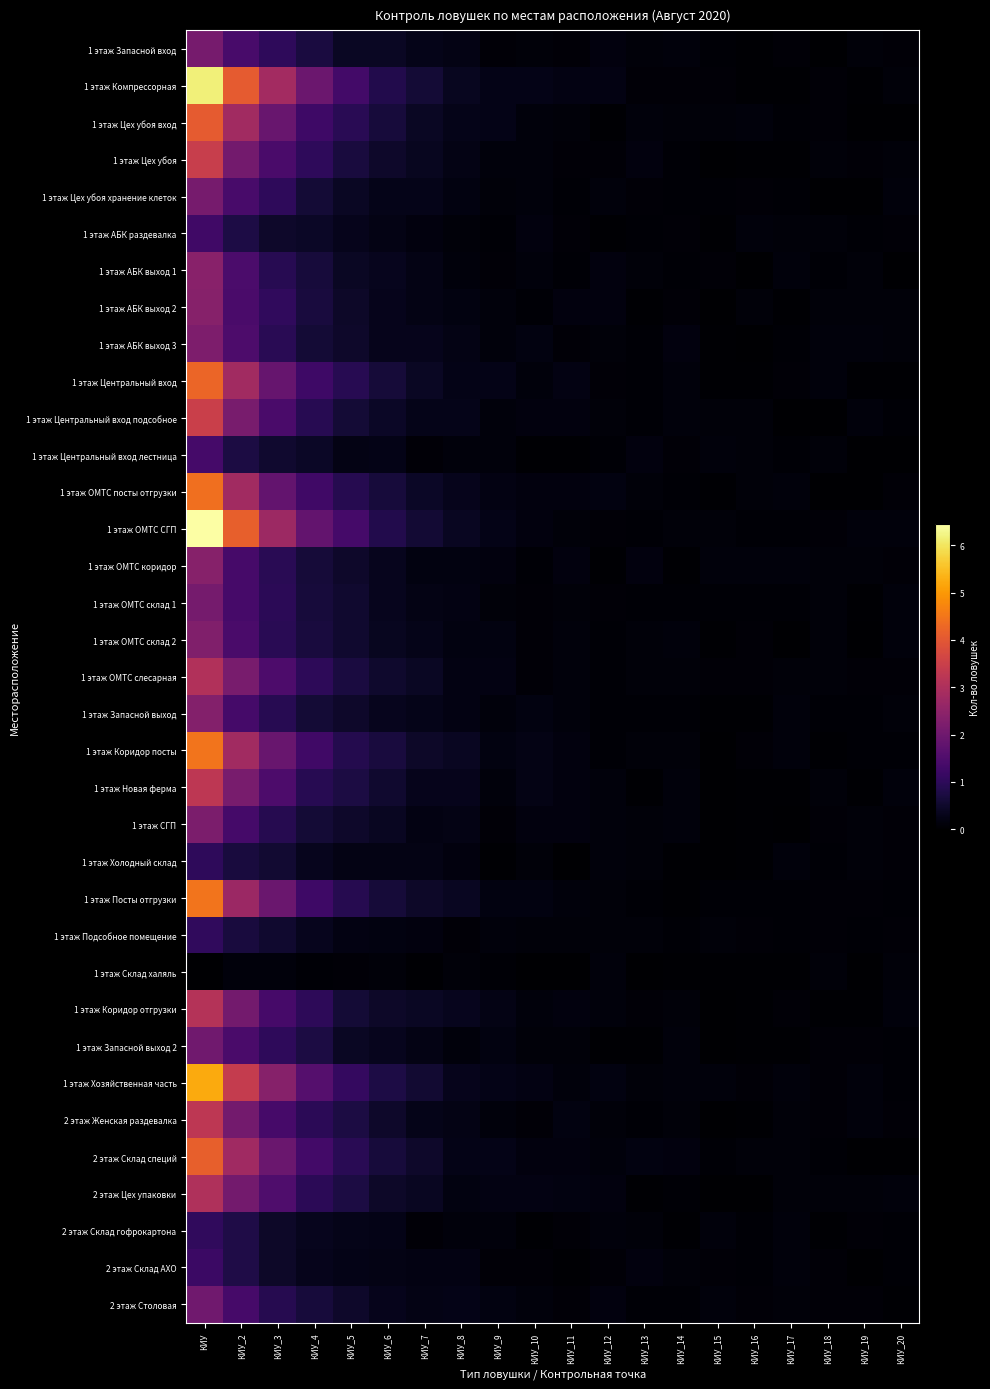

Reading right to left, transcribe all the data shown in this chart.

1 этаж Запасной вход: КИУ_20=0.1	КИУ_19=0.1	КИУ_18=0.0	КИУ_17=0.1	КИУ_16=0.0	КИУ_15=0.1	КИУ_14=0.1	КИУ_13=0.1	КИУ_12=0.2	КИУ_11=0.1	КИУ_10=0.1	КИУ_9=0.1	КИУ_8=0.2	КИУ_7=0.3	КИУ_6=0.4	КИУ_5=0.4	КИУ_4=0.7	КИУ_3=1.0	КИУ_2=1.4	КИУ=2.1
1 этаж Компрессорная: КИУ_20=0.1	КИУ_19=0.0	КИУ_18=0.1	КИУ_17=0.0	КИУ_16=0.0	КИУ_15=0.1	КИУ_14=0.1	КИУ_13=0.1	КИУ_12=0.2	КИУ_11=0.2	КИУ_10=0.3	КИУ_9=0.3	КИУ_8=0.4	КИУ_7=0.6	КИУ_6=0.8	КИУ_5=1.3	КИУ_4=1.9	КИУ_3=2.8	КИУ_2=4.1	КИУ=6.2
1 этаж Цех убоя вход: КИУ_20=0.0	КИУ_19=0.0	КИУ_18=0.1	КИУ_17=0.1	КИУ_16=0.1	КИУ_15=0.1	КИУ_14=0.1	КИУ_13=0.2	КИУ_12=0.1	КИУ_11=0.1	КИУ_10=0.1	КИУ_9=0.3	КИУ_8=0.3	КИУ_7=0.4	КИУ_6=0.7	КИУ_5=0.9	КИУ_4=1.3	КИУ_3=1.9	КИУ_2=2.8	КИУ=4.1
1 этаж Цех убоя: КИУ_20=0.1	КИУ_19=0.1	КИУ_18=0.1	КИУ_17=0.0	КИУ_16=0.0	КИУ_15=0.0	КИУ_14=0.1	КИУ_13=0.2	КИУ_12=0.1	КИУ_11=0.1	КИУ_10=0.1	КИУ_9=0.1	КИУ_8=0.2	КИУ_7=0.4	КИУ_6=0.5	КИУ_5=0.7	КИУ_4=1.0	КИУ_3=1.4	КИУ_2=2.1	КИУ=3.4
1 этаж Цех убоя хранение клеток: КИУ_20=0.1	КИУ_19=0.0	КИУ_18=0.0	КИУ_17=0.1	КИУ_16=0.1	КИУ_15=0.1	КИУ_14=0.1	КИУ_13=0.1	КИУ_12=0.1	КИУ_11=0.1	КИУ_10=0.1	КИУ_9=0.1	КИУ_8=0.2	КИУ_7=0.3	КИУ_6=0.3	КИУ_5=0.4	КИУ_4=0.6	КИУ_3=1.0	КИУ_2=1.4	КИУ=2.1
1 этаж АБК раздевалка: КИУ_20=0.1	КИУ_19=0.1	КИУ_18=0.1	КИУ_17=0.1	КИУ_16=0.1	КИУ_15=0.0	КИУ_14=0.1	КИУ_13=0.1	КИУ_12=0.0	КИУ_11=0.1	КИУ_10=0.2	КИУ_9=0.1	КИУ_8=0.1	КИУ_7=0.2	КИУ_6=0.2	КИУ_5=0.3	КИУ_4=0.4	КИУ_3=0.5	КИУ_2=0.8	КИУ=1.3
1 этаж АБК выход 1: КИУ_20=0.0	КИУ_19=0.1	КИУ_18=0.1	КИУ_17=0.1	КИУ_16=0.0	КИУ_15=0.1	КИУ_14=0.1	КИУ_13=0.1	КИУ_12=0.2	КИУ_11=0.1	КИУ_10=0.1	КИУ_9=0.1	КИУ_8=0.1	КИУ_7=0.2	КИУ_6=0.3	КИУ_5=0.4	КИУ_4=0.7	КИУ_3=0.9	КИУ_2=1.4	КИУ=2.4
1 этаж АБК выход 2: КИУ_20=0.1	КИУ_19=0.1	КИУ_18=0.1	КИУ_17=0.0	КИУ_16=0.1	КИУ_15=0.0	КИУ_14=0.1	КИУ_13=0.0	КИУ_12=0.2	КИУ_11=0.2	КИУ_10=0.1	КИУ_9=0.1	КИУ_8=0.2	КИУ_7=0.2	КИУ_6=0.3	КИУ_5=0.5	КИУ_4=0.7	КИУ_3=1.0	КИУ_2=1.4	КИУ=2.4
1 этаж АБК выход 3: КИУ_20=0.1	КИУ_19=0.1	КИУ_18=0.2	КИУ_17=0.1	КИУ_16=0.0	КИУ_15=0.0	КИУ_14=0.2	КИУ_13=0.1	КИУ_12=0.1	КИУ_11=0.1	КИУ_10=0.2	КИУ_9=0.1	КИУ_8=0.2	КИУ_7=0.3	КИУ_6=0.3	КИУ_5=0.5	КИУ_4=0.6	КИУ_3=0.9	КИУ_2=1.5	КИУ=2.2
1 этаж Центральный вход: КИУ_20=0.0	КИУ_19=0.0	КИУ_18=0.1	КИУ_17=0.1	КИУ_16=0.0	КИУ_15=0.0	КИУ_14=0.1	КИУ_13=0.1	КИУ_12=0.1	КИУ_11=0.2	КИУ_10=0.1	КИУ_9=0.3	КИУ_8=0.3	КИУ_7=0.4	КИУ_6=0.6	КИУ_5=0.9	КИУ_4=1.3	КИУ_3=1.9	КИУ_2=2.8	КИУ=4.2
1 этаж Центральный вход подсобное: КИУ_20=0.1	КИУ_19=0.1	КИУ_18=0.0	КИУ_17=0.0	КИУ_16=0.1	КИУ_15=0.1	КИУ_14=0.1	КИУ_13=0.1	КИУ_12=0.1	КИУ_11=0.2	КИУ_10=0.2	КИУ_9=0.1	КИУ_8=0.3	КИУ_7=0.3	КИУ_6=0.4	КИУ_5=0.6	КИУ_4=0.9	КИУ_3=1.4	КИУ_2=2.2	КИУ=3.5
1 этаж Центральный вход лестница: КИУ_20=0.0	КИУ_19=0.0	КИУ_18=0.1	КИУ_17=0.1	КИУ_16=0.1	КИУ_15=0.1	КИУ_14=0.1	КИУ_13=0.2	КИУ_12=0.1	КИУ_11=0.0	КИУ_10=0.0	КИУ_9=0.1	КИУ_8=0.1	КИУ_7=0.1	КИУ_6=0.3	КИУ_5=0.2	КИУ_4=0.4	КИУ_3=0.5	КИУ_2=0.7	КИУ=1.3
1 этаж ОМТС посты отгрузки: КИУ_20=0.1	КИУ_19=0.0	КИУ_18=0.0	КИУ_17=0.1	КИУ_16=0.1	КИУ_15=0.1	КИУ_14=0.1	КИУ_13=0.1	КИУ_12=0.2	КИУ_11=0.2	КИУ_10=0.2	КИУ_9=0.2	КИУ_8=0.3	КИУ_7=0.5	КИУ_6=0.7	КИУ_5=0.9	КИУ_4=1.3	КИУ_3=1.8	КИУ_2=2.8	КИУ=4.4
1 этаж ОМТС СГП: КИУ_20=0.1	КИУ_19=0.1	КИУ_18=0.1	КИУ_17=0.1	КИУ_16=0.1	КИУ_15=0.1	КИУ_14=0.1	КИУ_13=0.1	КИУ_12=0.1	КИУ_11=0.1	КИУ_10=0.2	КИУ_9=0.3	КИУ_8=0.4	КИУ_7=0.6	КИУ_6=0.8	КИУ_5=1.3	КИУ_4=1.8	КИУ_3=2.7	КИУ_2=4.1	КИУ=6.5
1 этаж ОМТС коридор: КИУ_20=0.1	КИУ_19=0.1	КИУ_18=0.1	КИУ_17=0.2	КИУ_16=0.1	КИУ_15=0.1	КИУ_14=0.0	КИУ_13=0.2	КИУ_12=0.0	КИУ_11=0.2	КИУ_10=0.1	КИУ_9=0.2	КИУ_8=0.2	КИУ_7=0.2	КИУ_6=0.3	КИУ_5=0.5	КИУ_4=0.6	КИУ_3=0.9	КИУ_2=1.4	КИУ=2.4
1 этаж ОМТС склад 1: КИУ_20=0.1	КИУ_19=0.0	КИУ_18=0.1	КИУ_17=0.1	КИУ_16=0.1	КИУ_15=0.1	КИУ_14=0.1	КИУ_13=0.1	КИУ_12=0.1	КИУ_11=0.1	КИУ_10=0.1	КИУ_9=0.1	КИУ_8=0.2	КИУ_7=0.2	КИУ_6=0.3	КИУ_5=0.5	КИУ_4=0.7	КИУ_3=1.0	КИУ_2=1.4	КИУ=2.1
1 этаж ОМТС склад 2: КИУ_20=0.1	КИУ_19=0.0	КИУ_18=0.1	КИУ_17=0.0	КИУ_16=0.1	КИУ_15=0.0	КИУ_14=0.1	КИУ_13=0.1	КИУ_12=0.1	КИУ_11=0.1	КИУ_10=0.1	КИУ_9=0.2	КИУ_8=0.2	КИУ_7=0.3	КИУ_6=0.4	КИУ_5=0.5	КИУ_4=0.7	КИУ_3=0.9	КИУ_2=1.4	КИУ=2.3
1 этаж ОМТС слесарная: КИУ_20=0.1	КИУ_19=0.1	КИУ_18=0.1	КИУ_17=0.1	КИУ_16=0.1	КИУ_15=0.1	КИУ_14=0.1	КИУ_13=0.1	КИУ_12=0.1	КИУ_11=0.1	КИУ_10=0.1	КИУ_9=0.2	КИУ_8=0.2	КИУ_7=0.4	КИУ_6=0.5	КИУ_5=0.7	КИУ_4=1.0	КИУ_3=1.5	КИУ_2=2.2	КИУ=3.1
1 этаж Запасной выход: КИУ_20=0.1	КИУ_19=0.1	КИУ_18=0.1	КИУ_17=0.1	КИУ_16=0.0	КИУ_15=0.0	КИУ_14=0.1	КИУ_13=0.1	КИУ_12=0.1	КИУ_11=0.2	КИУ_10=0.2	КИУ_9=0.1	КИУ_8=0.2	КИУ_7=0.3	КИУ_6=0.3	КИУ_5=0.5	КИУ_4=0.6	КИУ_3=0.9	КИУ_2=1.4	КИУ=2.3
1 этаж Коридор посты: КИУ_20=0.1	КИУ_19=0.1	КИУ_18=0.0	КИУ_17=0.1	КИУ_16=0.1	КИУ_15=0.0	КИУ_14=0.1	КИУ_13=0.1	КИУ_12=0.1	КИУ_11=0.2	КИУ_10=0.2	КИУ_9=0.2	КИУ_8=0.4	КИУ_7=0.5	КИУ_6=0.7	КИУ_5=0.9	КИУ_4=1.3	КИУ_3=1.9	КИУ_2=2.8	КИУ=4.5
1 этаж Новая ферма: КИУ_20=0.1	КИУ_19=0.0	КИУ_18=0.1	КИУ_17=0.0	КИУ_16=0.0	КИУ_15=0.0	КИУ_14=0.2	КИУ_13=0.0	КИУ_12=0.1	КИУ_11=0.2	КИУ_10=0.2	КИУ_9=0.1	КИУ_8=0.3	КИУ_7=0.3	КИУ_6=0.5	КИУ_5=0.8	КИУ_4=0.9	КИУ_3=1.5	КИУ_2=2.1	КИУ=3.3
1 этаж СГП: КИУ_20=0.1	КИУ_19=0.1	КИУ_18=0.1	КИУ_17=0.0	КИУ_16=0.0	КИУ_15=0.0	КИУ_14=0.1	КИУ_13=0.1	КИУ_12=0.1	КИУ_11=0.2	КИУ_10=0.2	КИУ_9=0.1	КИУ_8=0.2	КИУ_7=0.2	КИУ_6=0.4	КИУ_5=0.5	КИУ_4=0.6	КИУ_3=0.9	КИУ_2=1.3	КИУ=2.2
1 этаж Холодный склад: КИУ_20=0.1	КИУ_19=0.1	КИУ_18=0.1	КИУ_17=0.1	КИУ_16=0.0	КИУ_15=0.0	КИУ_14=0.0	КИУ_13=0.1	КИУ_12=0.1	КИУ_11=0.0	КИУ_10=0.1	КИУ_9=0.0	КИУ_8=0.2	КИУ_7=0.2	КИУ_6=0.2	КИУ_5=0.2	КИУ_4=0.3	КИУ_3=0.6	КИУ_2=0.7	КИУ=1.0
1 этаж Посты отгрузки: КИУ_20=0.1	КИУ_19=0.1	КИУ_18=0.1	КИУ_17=0.1	КИУ_16=0.1	КИУ_15=0.1	КИУ_14=0.0	КИУ_13=0.1	КИУ_12=0.1	КИУ_11=0.1	КИУ_10=0.2	КИУ_9=0.2	КИУ_8=0.4	КИУ_7=0.5	КИУ_6=0.6	КИУ_5=0.9	КИУ_4=1.2	КИУ_3=1.9	КИУ_2=2.7	КИУ=4.5
1 этаж Подсобное помещение: КИУ_20=0.1	КИУ_19=0.1	КИУ_18=0.1	КИУ_17=0.1	КИУ_16=0.1	КИУ_15=0.1	КИУ_14=0.1	КИУ_13=0.1	КИУ_12=0.1	КИУ_11=0.1	КИУ_10=0.1	КИУ_9=0.1	КИУ_8=0.1	КИУ_7=0.2	КИУ_6=0.2	КИУ_5=0.2	КИУ_4=0.3	КИУ_3=0.5	КИУ_2=0.7	КИУ=1.1
1 этаж Склад халяль: КИУ_20=0.1	КИУ_19=0.0	КИУ_18=0.1	КИУ_17=0.0	КИУ_16=0.0	КИУ_15=0.1	КИУ_14=0.0	КИУ_13=0.0	КИУ_12=0.1	КИУ_11=0.0	КИУ_10=0.0	КИУ_9=0.1	КИУ_8=0.1	КИУ_7=0.0	КИУ_6=0.1	КИУ_5=0.1	КИУ_4=0.1	КИУ_3=0.1	КИУ_2=0.1	КИУ=0.0
1 этаж Коридор отгрузки: КИУ_20=0.1	КИУ_19=0.0	КИУ_18=0.0	КИУ_17=0.1	КИУ_16=0.0	КИУ_15=0.0	КИУ_14=0.1	КИУ_13=0.1	КИУ_12=0.1	КИУ_11=0.2	КИУ_10=0.1	КИУ_9=0.2	КИУ_8=0.3	КИУ_7=0.4	КИУ_6=0.5	КИУ_5=0.6	КИУ_4=1.0	КИУ_3=1.4	КИУ_2=2.1	КИУ=3.1
1 этаж Запасной выход 2: КИУ_20=0.1	КИУ_19=0.1	КИУ_18=0.1	КИУ_17=0.0	КИУ_16=0.0	КИУ_15=0.0	КИУ_14=0.1	КИУ_13=0.0	КИУ_12=0.0	КИУ_11=0.1	КИУ_10=0.1	КИУ_9=0.2	КИУ_8=0.1	КИУ_7=0.2	КИУ_6=0.3	КИУ_5=0.4	КИУ_4=0.8	КИУ_3=1.0	КИУ_2=1.4	КИУ=2.0
1 этаж Хозяйственная часть: КИУ_20=0.1	КИУ_19=0.1	КИУ_18=0.1	КИУ_17=0.1	КИУ_16=0.1	КИУ_15=0.1	КИУ_14=0.1	КИУ_13=0.1	КИУ_12=0.2	КИУ_11=0.1	КИУ_10=0.2	КИУ_9=0.3	КИУ_8=0.3	КИУ_7=0.6	КИУ_6=0.8	КИУ_5=1.1	КИУ_4=1.6	КИУ_3=2.4	КИУ_2=3.4	КИУ=5.2
2 этаж Женская раздевалка: КИУ_20=0.1	КИУ_19=0.1	КИУ_18=0.1	КИУ_17=0.1	КИУ_16=0.0	КИУ_15=0.0	КИУ_14=0.1	КИУ_13=0.1	КИУ_12=0.1	КИУ_11=0.2	КИУ_10=0.1	КИУ_9=0.2	КИУ_8=0.2	КИУ_7=0.3	КИУ_6=0.5	КИУ_5=0.7	КИУ_4=1.0	КИУ_3=1.4	КИУ_2=2.1	КИУ=3.3
2 этаж Склад специй: КИУ_20=0.0	КИУ_19=0.0	КИУ_18=0.1	КИУ_17=0.1	КИУ_16=0.1	КИУ_15=0.1	КИУ_14=0.2	КИУ_13=0.2	КИУ_12=0.1	КИУ_11=0.2	КИУ_10=0.2	КИУ_9=0.3	КИУ_8=0.3	КИУ_7=0.5	КИУ_6=0.7	КИУ_5=1.0	КИУ_4=1.3	КИУ_3=1.9	КИУ_2=2.8	КИУ=4.2
2 этаж Цех упаковки: КИУ_20=0.1	КИУ_19=0.1	КИУ_18=0.1	КИУ_17=0.1	КИУ_16=0.0	КИУ_15=0.0	КИУ_14=0.1	КИУ_13=0.0	КИУ_12=0.2	КИУ_11=0.2	КИУ_10=0.2	КИУ_9=0.2	КИУ_8=0.2	КИУ_7=0.4	КИУ_6=0.5	КИУ_5=0.8	КИУ_4=1.0	КИУ_3=1.5	КИУ_2=2.1	КИУ=3.0
2 этаж Склад гофрокартона: КИУ_20=0.1	КИУ_19=0.1	КИУ_18=0.0	КИУ_17=0.1	КИУ_16=0.1	КИУ_15=0.1	КИУ_14=0.0	КИУ_13=0.1	КИУ_12=0.1	КИУ_11=0.1	КИУ_10=0.0	КИУ_9=0.1	КИУ_8=0.1	КИУ_7=0.1	КИУ_6=0.3	КИУ_5=0.3	КИУ_4=0.3	КИУ_3=0.5	КИУ_2=0.8	КИУ=1.1
2 этаж Склад АХО: КИУ_20=0.1	КИУ_19=0.0	КИУ_18=0.1	КИУ_17=0.1	КИУ_16=0.1	КИУ_15=0.1	КИУ_14=0.1	КИУ_13=0.2	КИУ_12=0.1	КИУ_11=0.0	КИУ_10=0.1	КИУ_9=0.1	КИУ_8=0.2	КИУ_7=0.2	КИУ_6=0.2	КИУ_5=0.3	КИУ_4=0.3	КИУ_3=0.5	КИУ_2=0.8	КИУ=1.2
2 этаж Столовая: КИУ_20=0.0	КИУ_19=0.1	КИУ_18=0.1	КИУ_17=0.1	КИУ_16=0.1	КИУ_15=0.1	КИУ_14=0.1	КИУ_13=0.1	КИУ_12=0.2	КИУ_11=0.1	КИУ_10=0.1	КИУ_9=0.2	КИУ_8=0.3	КИУ_7=0.2	КИУ_6=0.3	КИУ_5=0.5	КИУ_4=0.7	КИУ_3=0.9	КИУ_2=1.4	КИУ=2.0